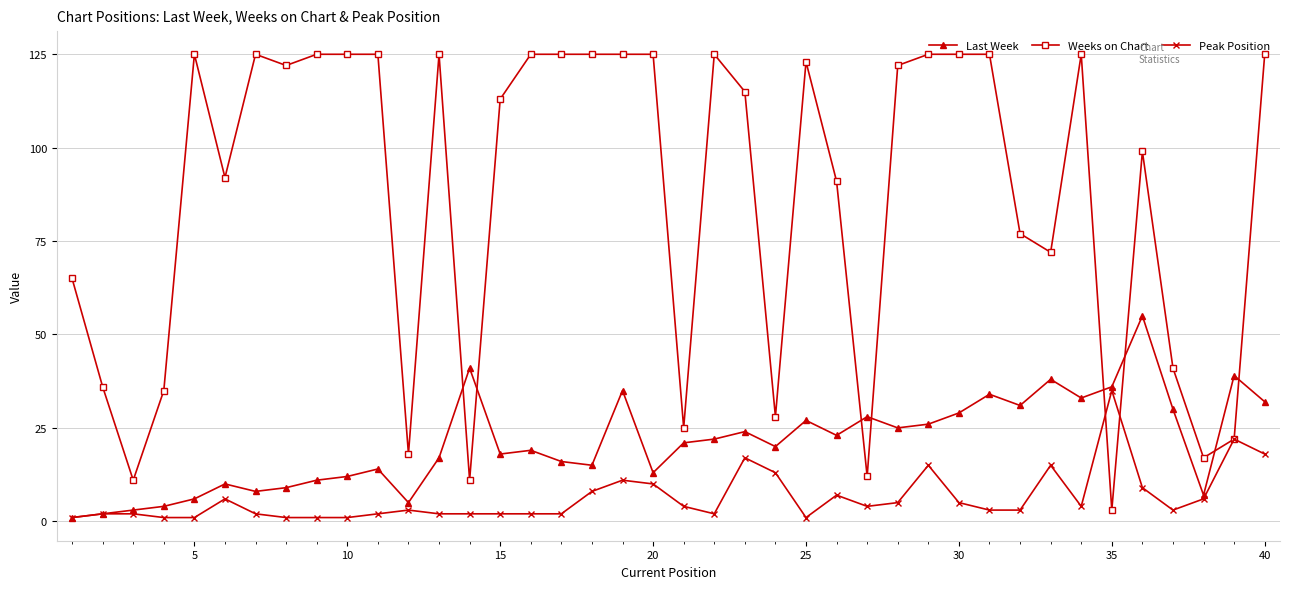

Which series has the widest spread of values?

Weeks on Chart